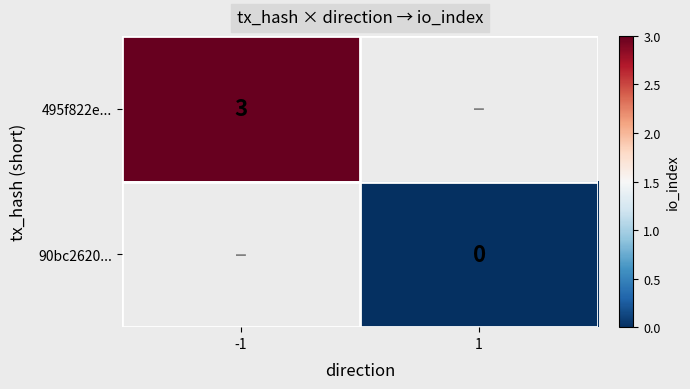

At how many categories does at least one series exceed 0?

1